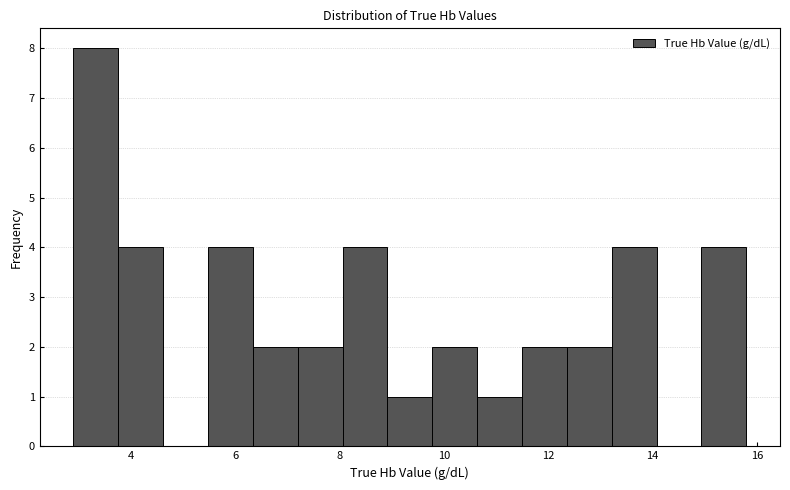

Reading left to right, list every bar in this chart as the range it spans on the x-axis followed by its height. Neither the bar edges nor the heights are printed on the chart, so give them approximately, as read against the axes.

2.90 to 3.76: 8
3.76 to 4.62: 4
4.62 to 5.48: 0
5.48 to 6.34: 4
6.34 to 7.20: 2
7.20 to 8.06: 2
8.06 to 8.92: 4
8.92 to 9.78: 1
9.78 to 10.64: 2
10.64 to 11.50: 1
11.50 to 12.36: 2
12.36 to 13.22: 2
13.22 to 14.08: 4
14.08 to 14.94: 0
14.94 to 15.80: 4